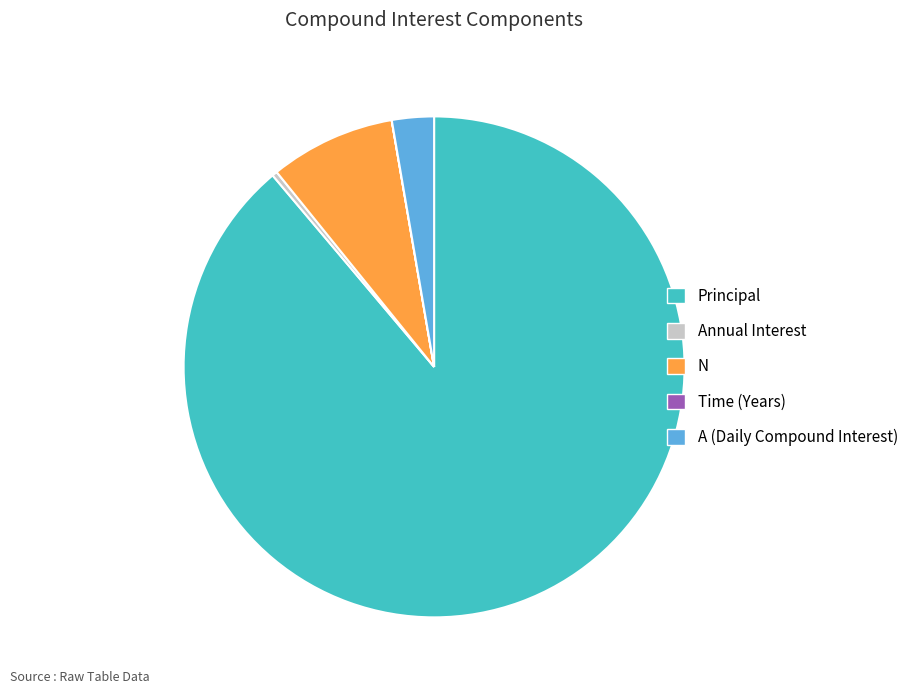

What is the majority slice?

Principal